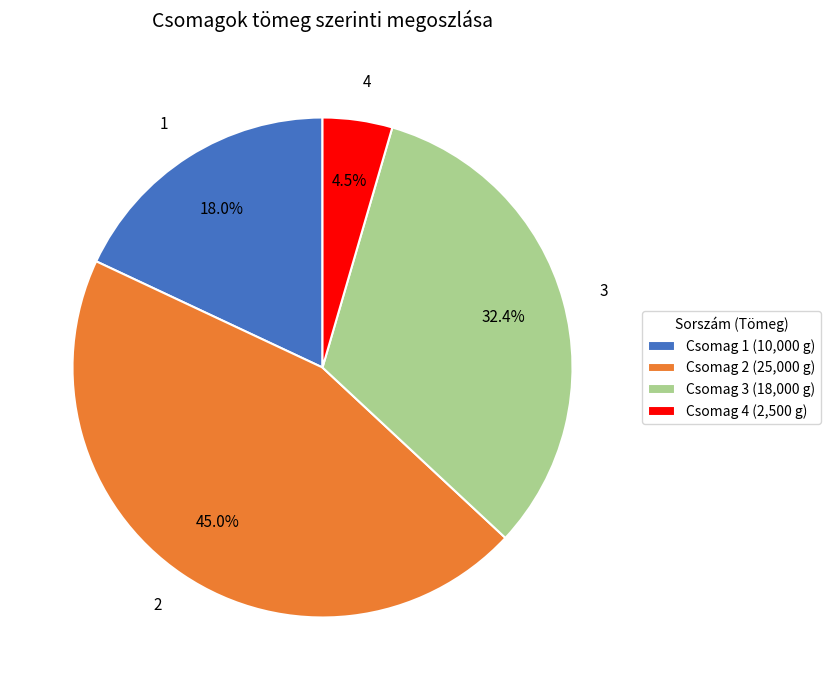

The 3 slice represents 32% of the pie. True or false?

True